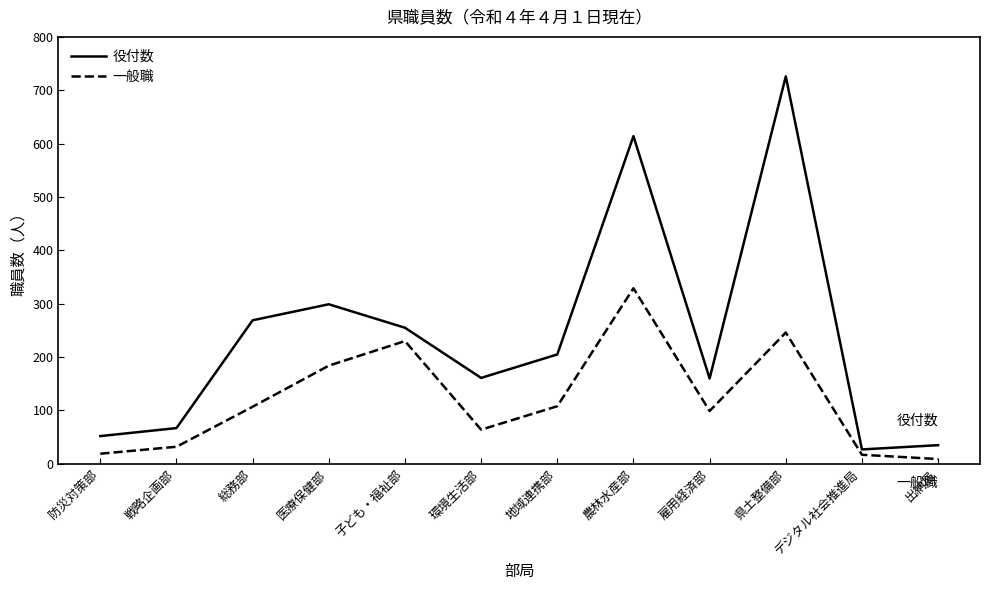

At which category does the chart reach its peak across all series?

県土整備部